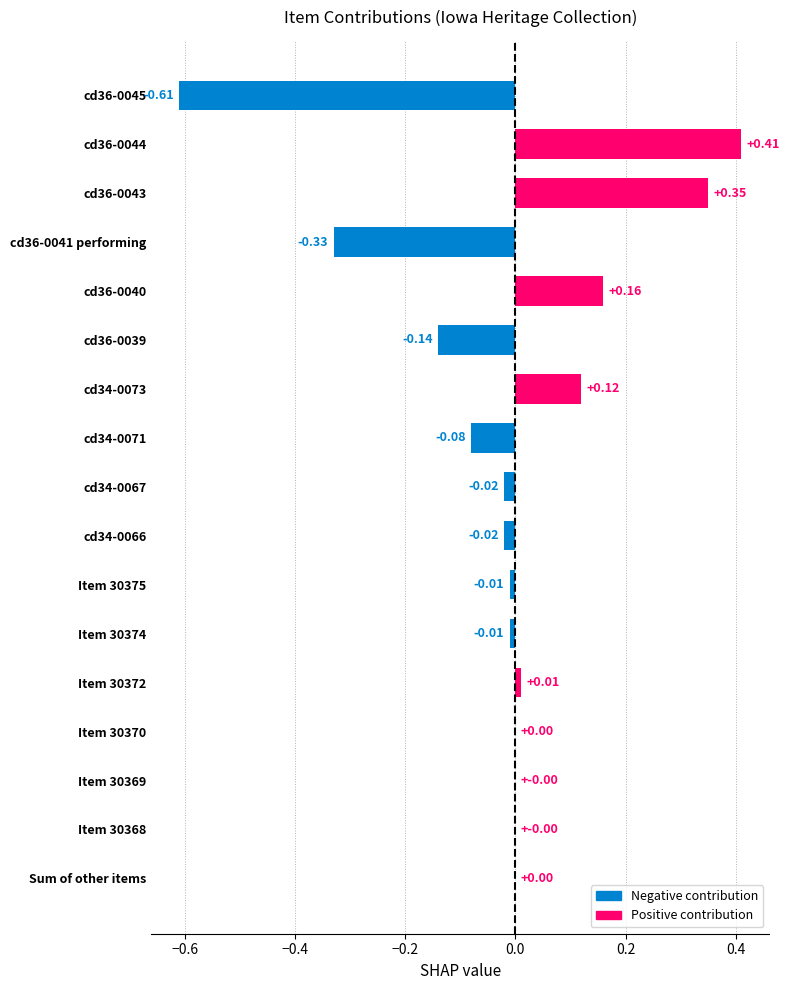

Which has a higher value, cd34-0071 or Sum of other items?

Sum of other items